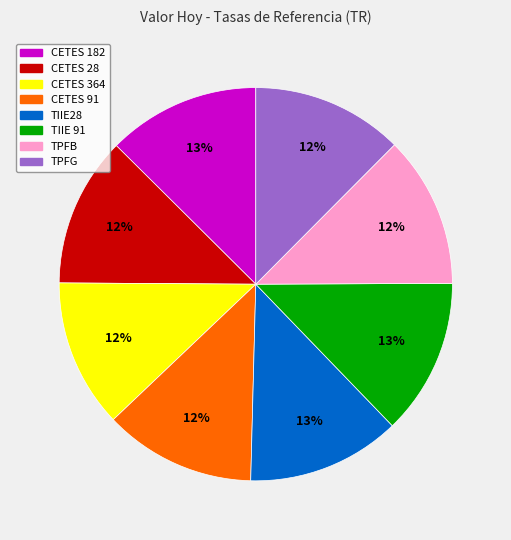

Is there any slice that represents more than half of the pie?

No